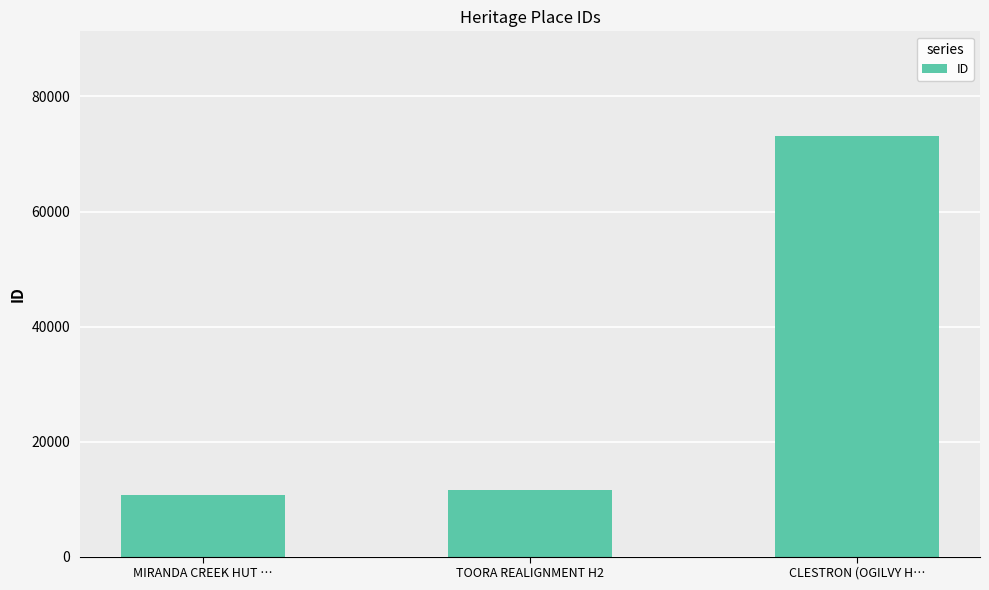

What is the sum of the values at CLESTRON (OGILVY H… and TOORA REALIGNMENT H2?

84651